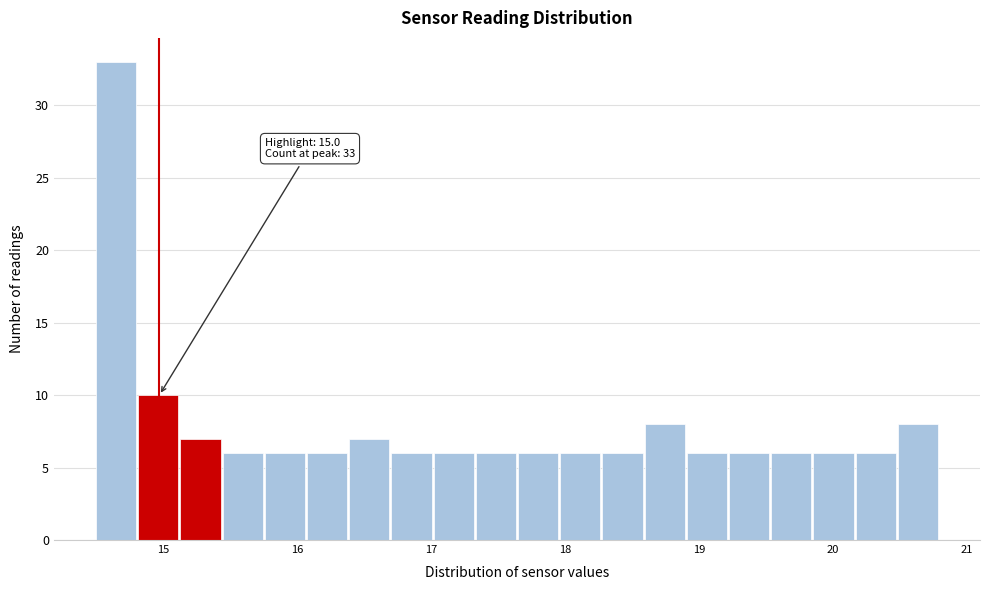

Read against the x-axis, roughly where is the centre of the tallest bar?

14.6